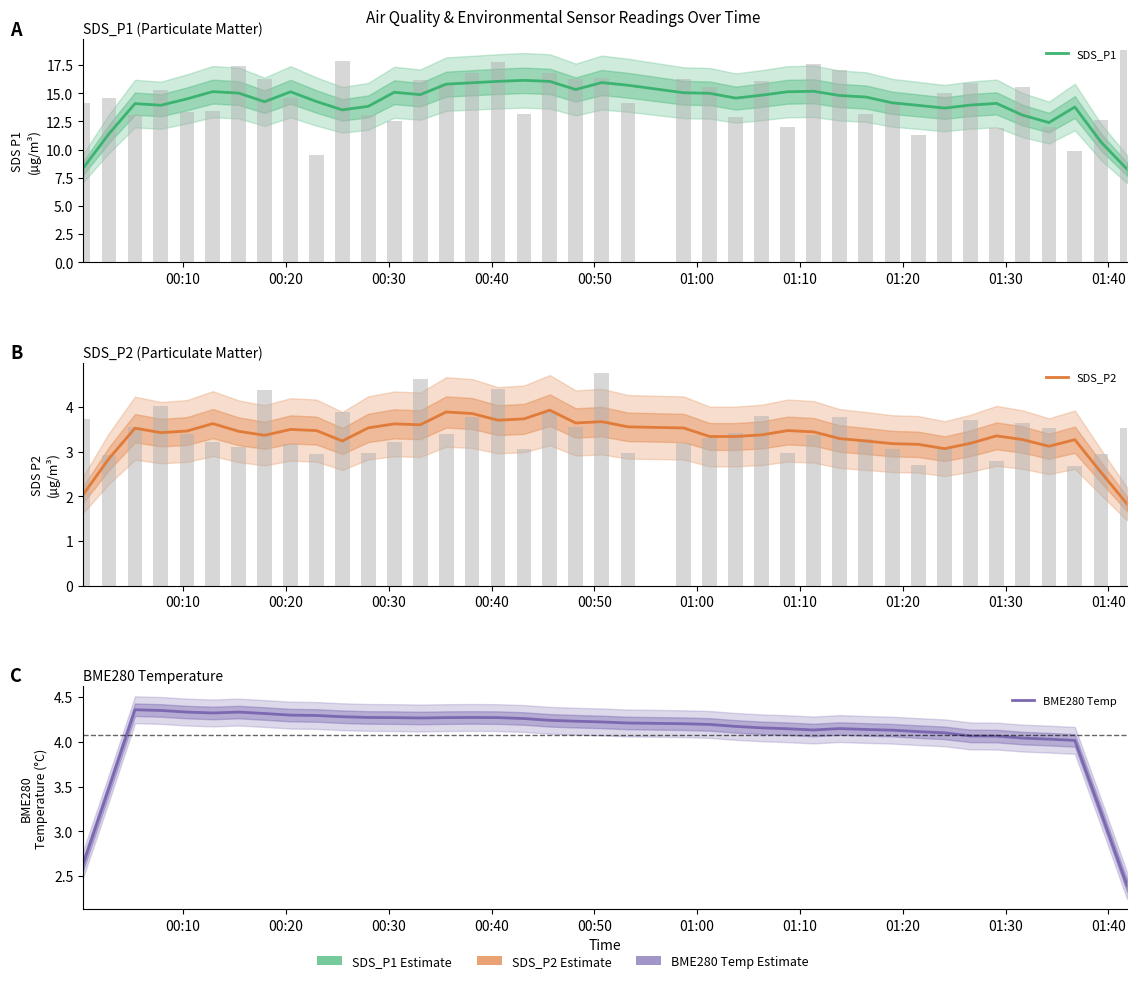

What is the minimum value shown in the chart?

1.8